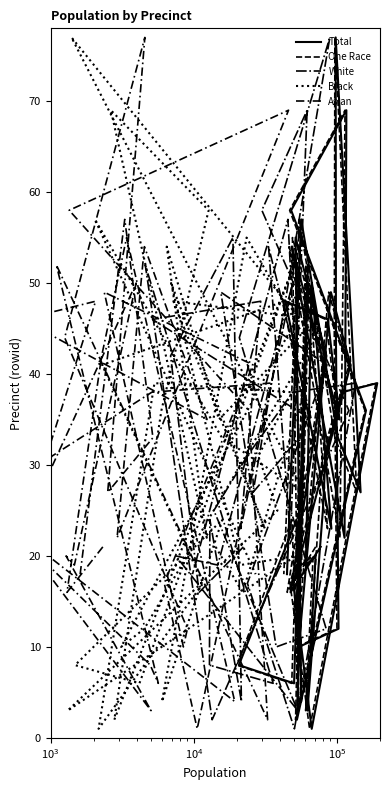

What is the average value of the Black series?

32